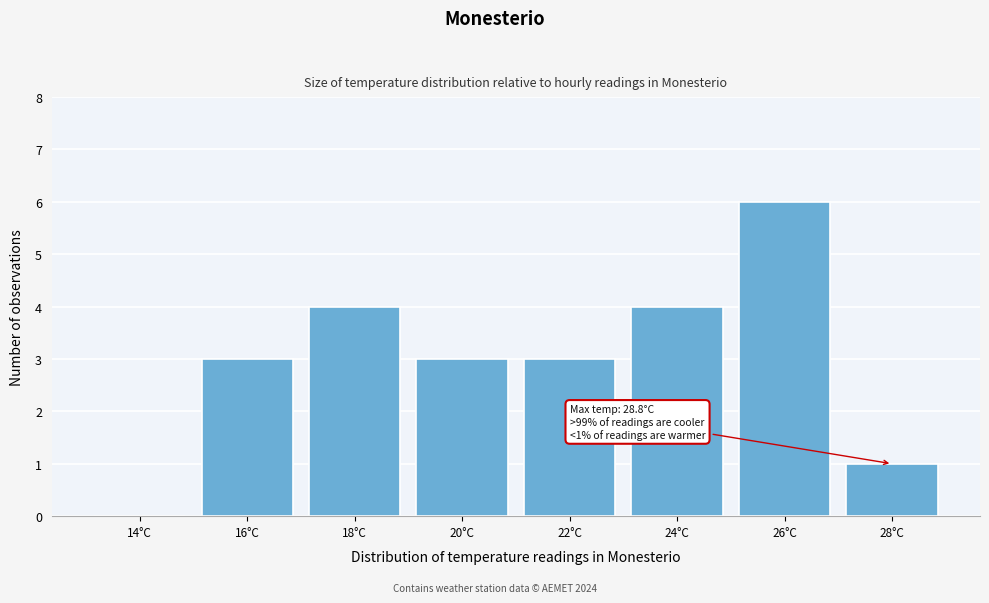

Reading left to right, what are all the values shown in this chart?

14°C=0	16°C=3	18°C=4	20°C=3	22°C=3	24°C=4	26°C=6	28°C=1